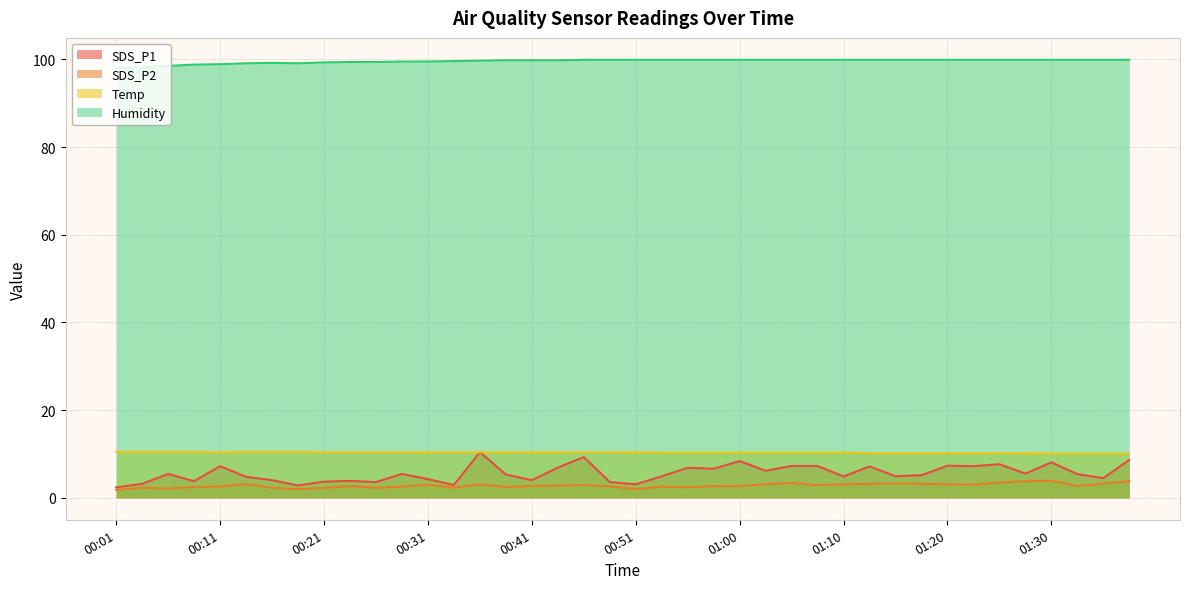

Reading right to left, transcribe all the data shown in this chart.

SDS_P1: 8.7	4.5	5.4	8.1	5.5	7.7	7.2	7.3	5.2	4.9	7.2	4.9	7.3	7.3	6.2	8.4	6.6	6.9	4.9	3.1	3.6	9.3	6.9	4.0	5.3	10.4	2.9	4.3	5.5	3.6	3.9	3.7	2.8	4.0	4.8	7.2	3.8	5.5	3.2	2.4
SDS_P2: 3.8	3.3	2.7	3.9	3.8	3.5	3.0	3.1	3.2	3.3	3.2	3.1	2.9	3.4	3.1	2.7	2.7	2.4	2.6	2.0	2.6	2.9	2.8	2.7	2.5	3.1	2.3	3.0	2.6	2.3	2.7	2.3	2.0	2.3	3.2	2.6	2.5	2.1	2.3	1.8
Temp: 10.1	10.1	10.1	10.1	10.2	10.2	10.2	10.2	10.2	10.2	10.2	10.3	10.3	10.3	10.3	10.3	10.3	10.3	10.3	10.4	10.4	10.4	10.4	10.4	10.4	10.4	10.4	10.4	10.4	10.4	10.4	10.4	10.5	10.5	10.5	10.4	10.5	10.5	10.5	10.5
Humidity: 99.9	99.9	99.9	99.9	99.9	99.9	99.9	99.9	99.9	99.9	99.9	99.9	99.9	99.9	99.9	99.9	99.9	99.9	99.9	99.9	99.9	99.9	99.8	99.8	99.8	99.7	99.6	99.5	99.5	99.4	99.4	99.3	99.1	99.2	99.1	98.9	98.8	98.5	98.2	98.0